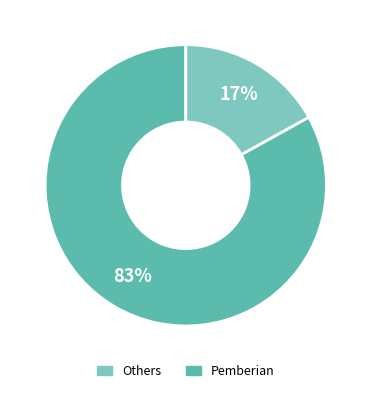

Is there a majority slice in this chart?

Yes